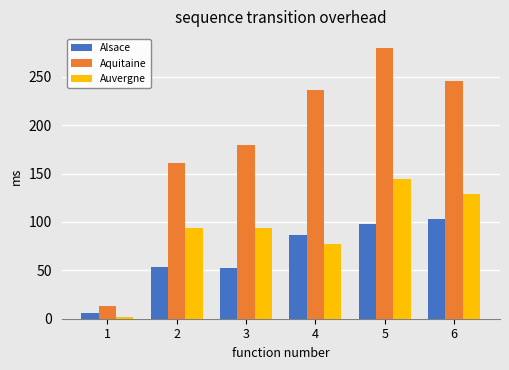

Which series has the largest total across all categories?

Aquitaine